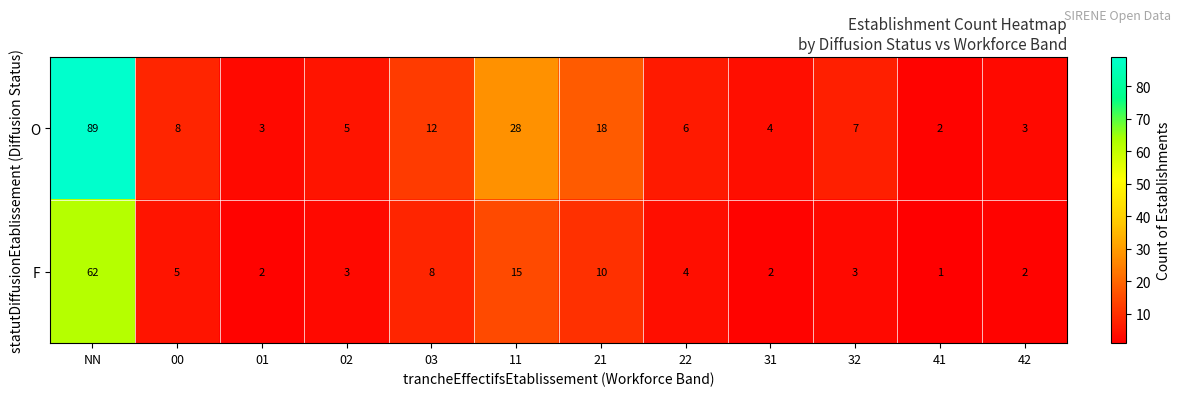

What is the maximum value shown in the chart?

89